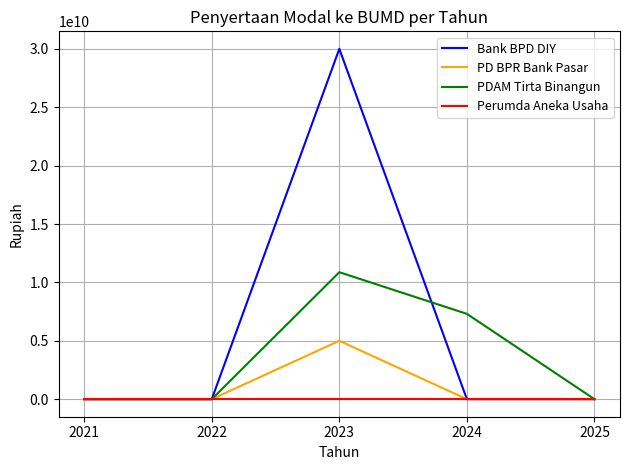

How many interior local peaks does the PD BPR Bank Pasar series have?

1